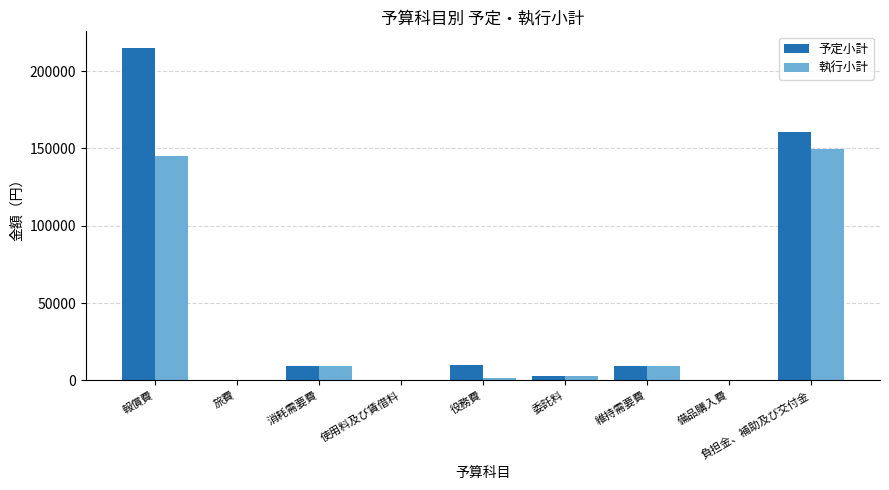

Is the value of 執行小計 at 使用料及び賃借料 greater than the value of 予定小計 at 報償費?

No